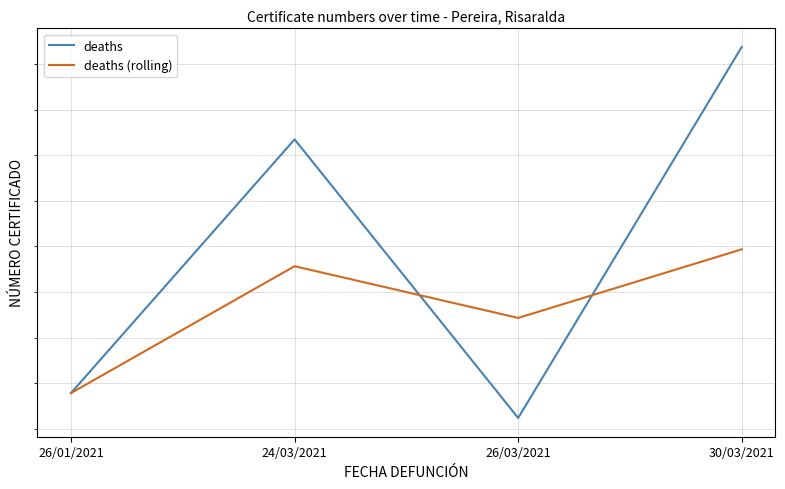

Reading left to right, what are all the values shown in this chart?

deaths: 26/01/2021=726589580.0	24/03/2021=726600692.0	26/03/2021=726588489.0	30/03/2021=726604744.0
deaths (rolling): 26/01/2021=726589580.0	24/03/2021=726595136.0	26/03/2021=726592870.7	30/03/2021=726595876.2